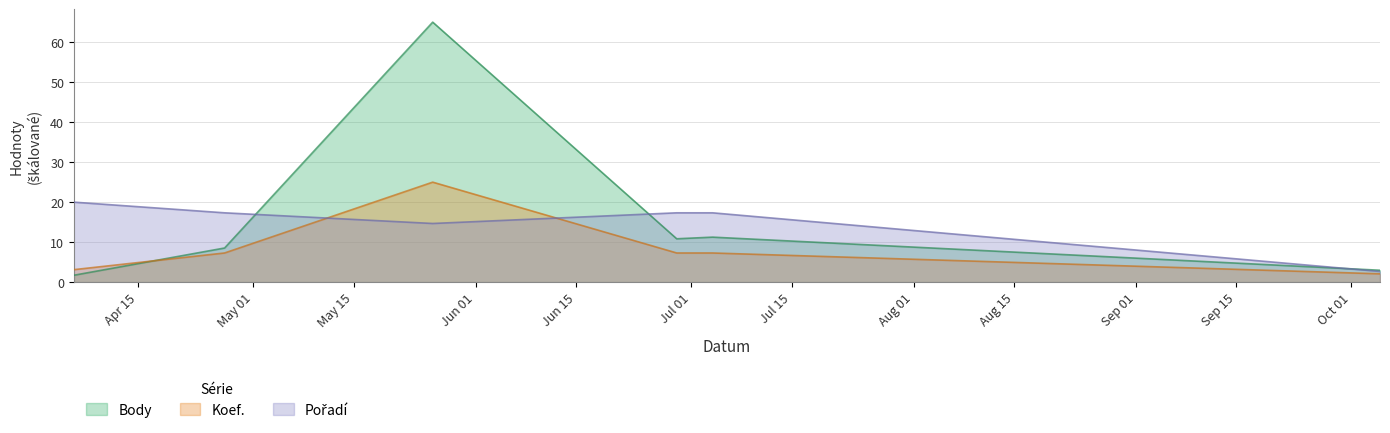

At 2019-05-26, list the series in order from largest to smallest.

Body, Koef., Pořadí